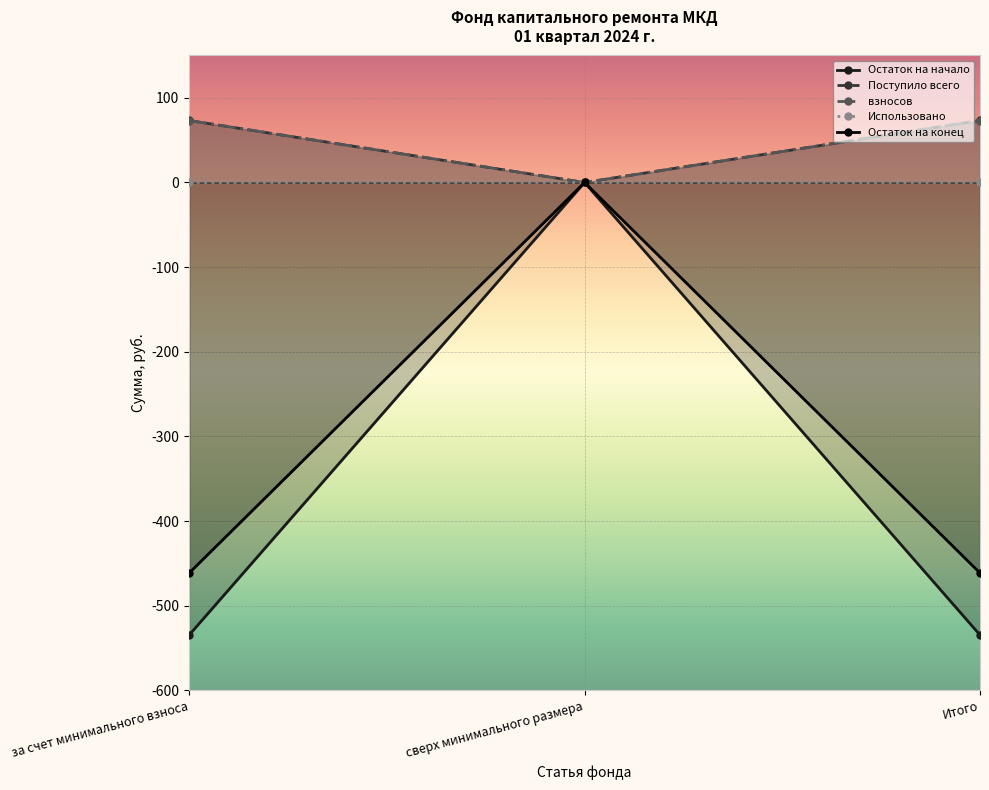

What is the difference between the maximum and minimum values in the Остаток на конец series?

461.3